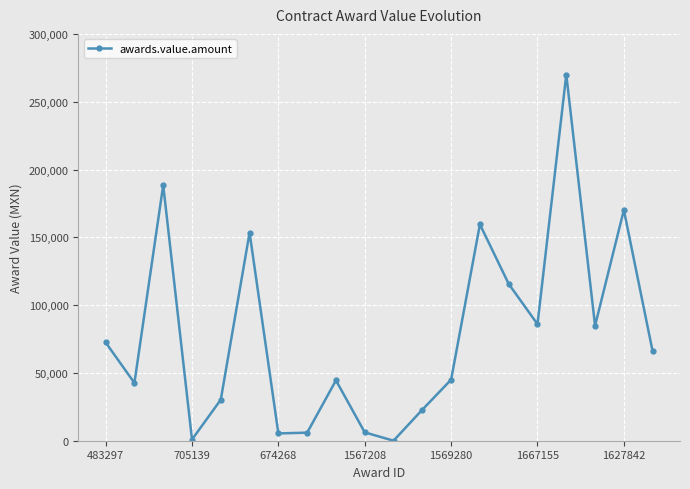

What is the value of the 12th point from the left?

22883.3